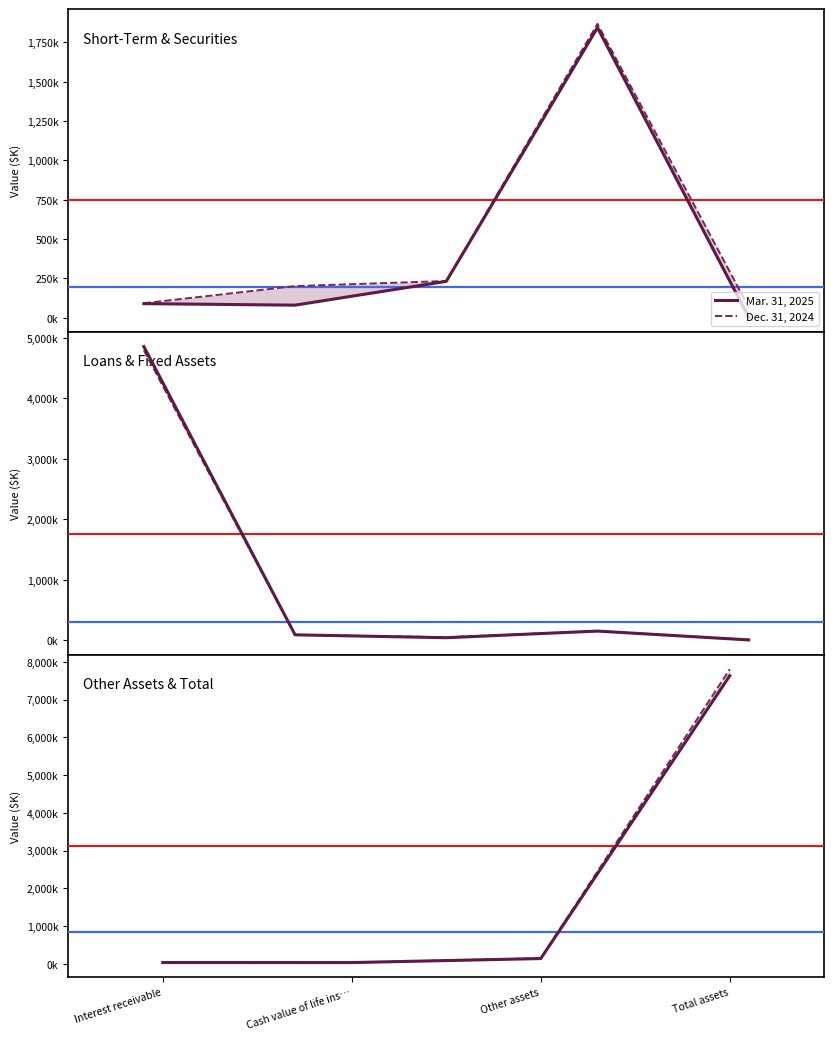

Rank the series by their maximum value, from highest to lowest.

Dec. 31, 2024, Mar. 31, 2025